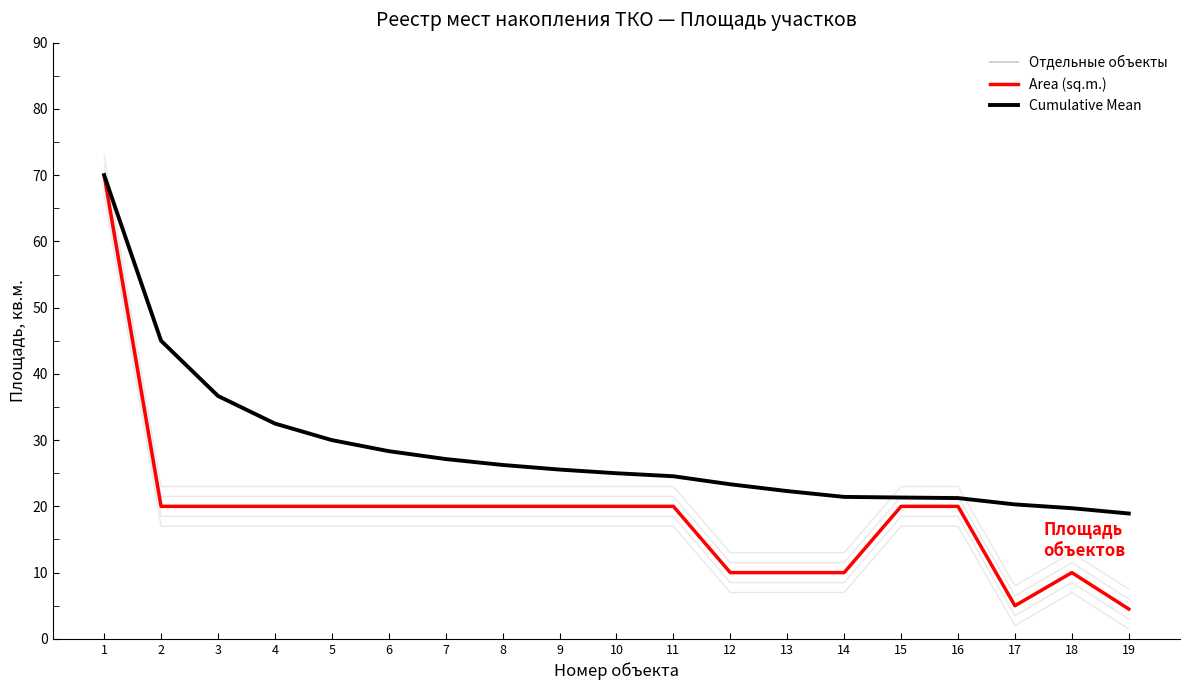

True or false: Mean Area and Area (sq.m.) cross at least once.

False